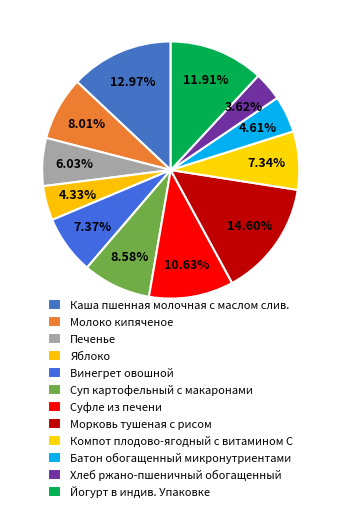

Which slice is the smallest?

Хлеб ржано-пшеничный обогащенный